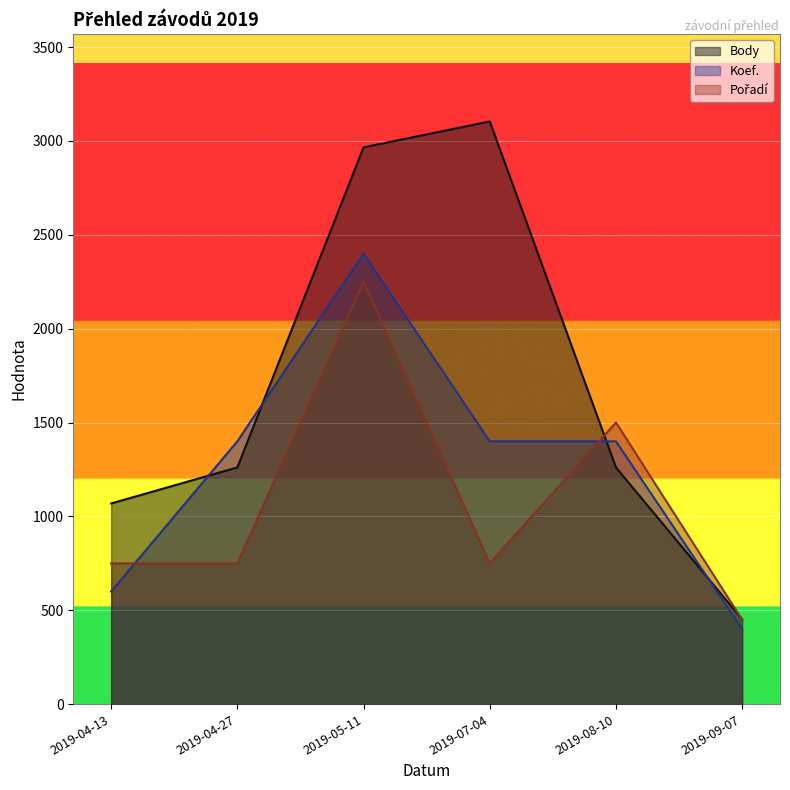

Reading right to left, transcribe all the data shown in this chart.

Body: 2019-09-07=452	2019-08-10=1261	2019-07-04=3104	2019-05-11=2966	2019-04-27=1261	2019-04-13=1069
Koef.: 2019-09-07=400	2019-08-10=1400	2019-07-04=1400	2019-05-11=2400	2019-04-27=1400	2019-04-13=600
Pořadí: 2019-09-07=450	2019-08-10=1500	2019-07-04=750	2019-05-11=2250	2019-04-27=750	2019-04-13=750